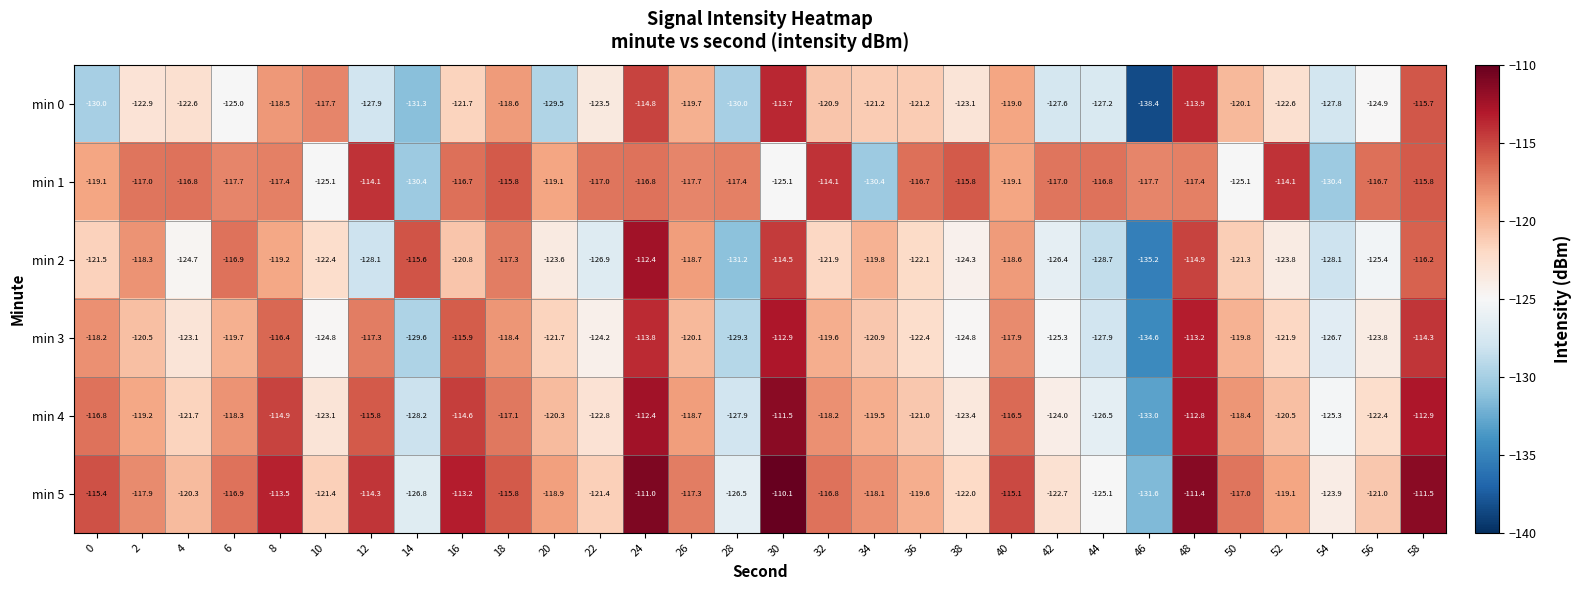

Which series has the largest range (max minus min)?

min 0